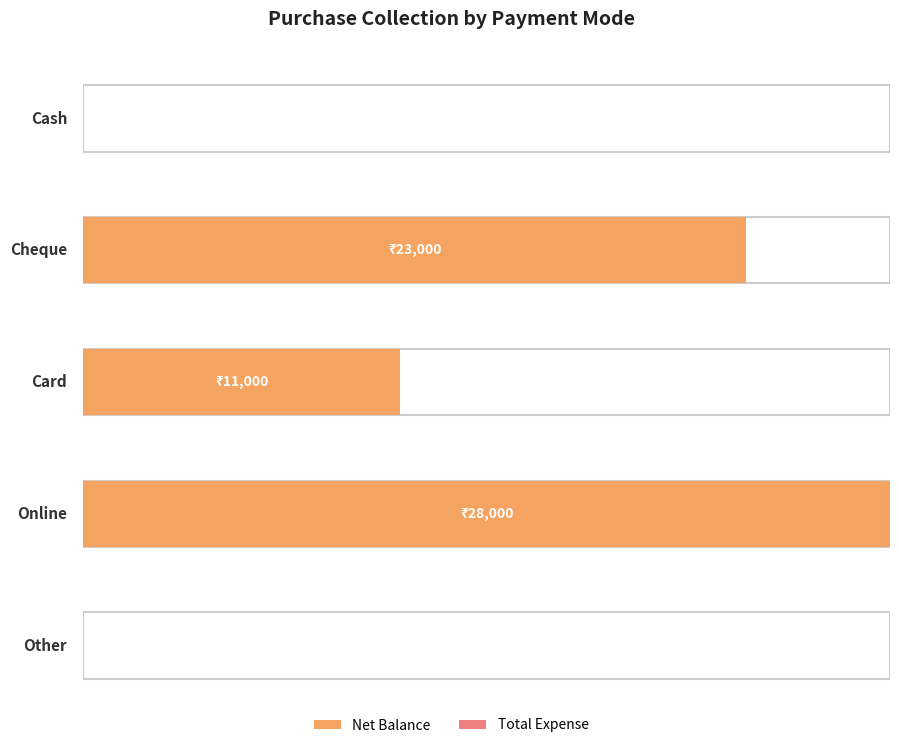

Rank the series by their average value, from highest to lowest.

Net Balance, Total Expense